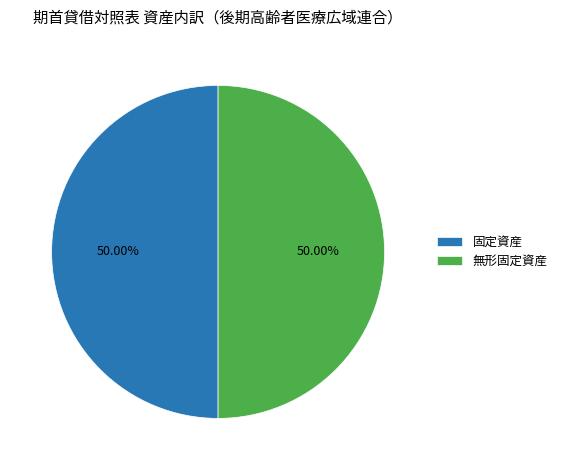

Count the number of slices in the pie.

2